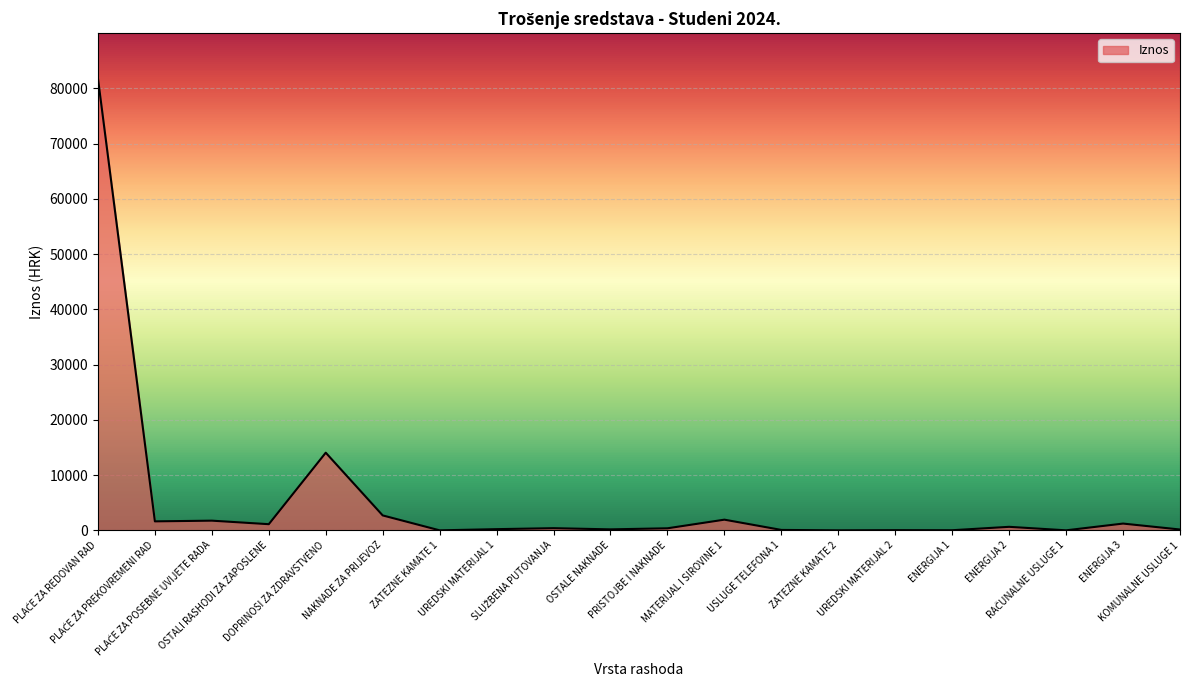

At which label is the value closest to 40899?

DOPRINOSI ZA ZDRAVSTVENO